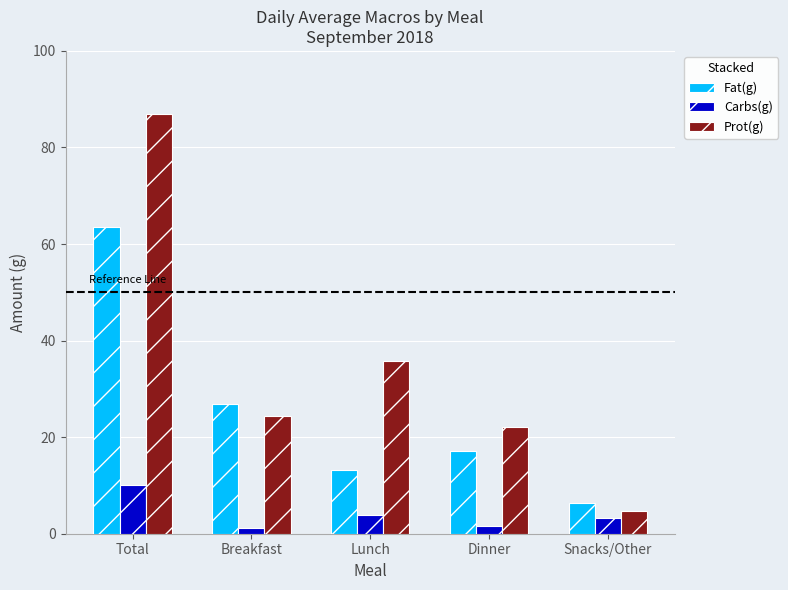

What is the difference between the maximum and minimum values in the Carbs(g) series?

8.9